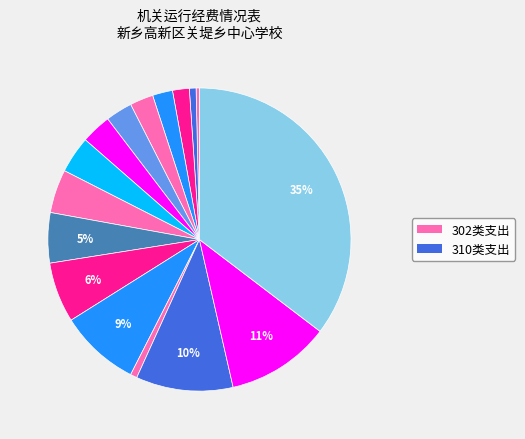

Which slice is the smallest?

办公费